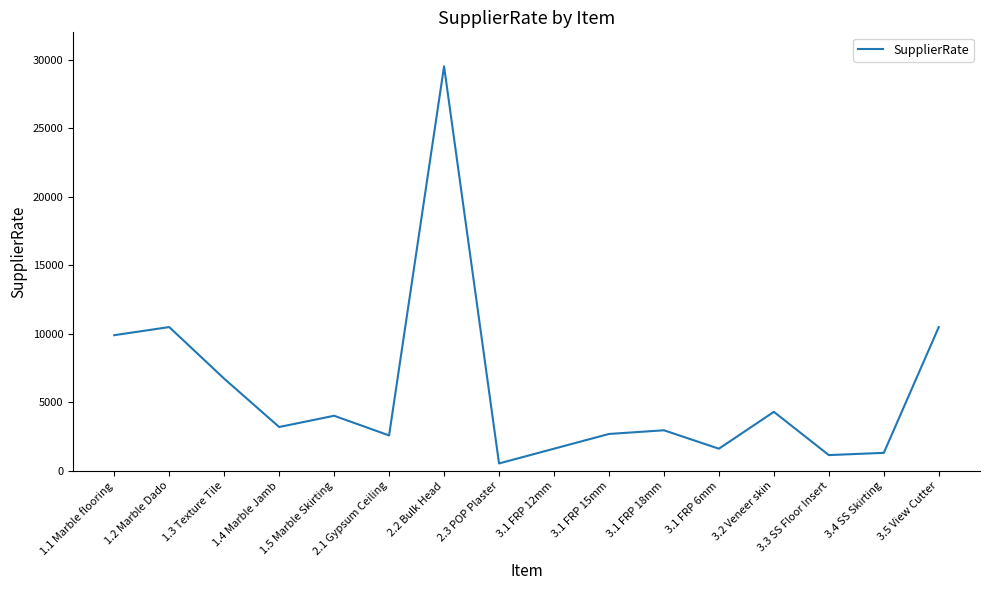

How many distinct data groups are displayed?

1